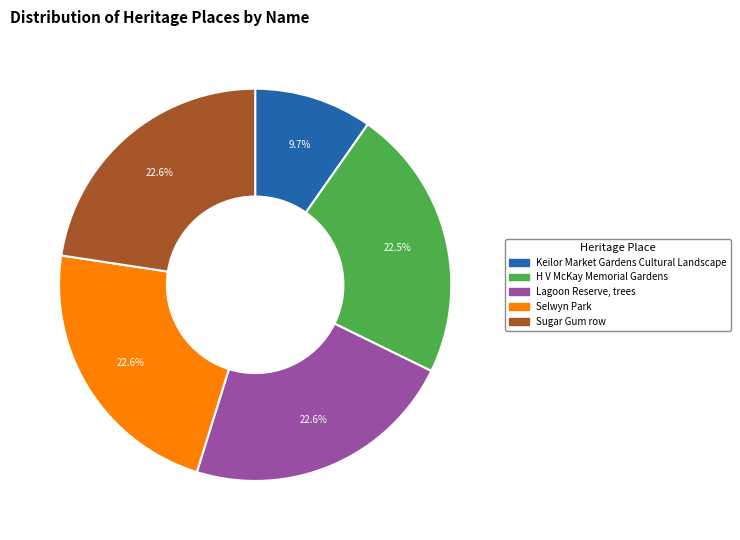

Approximately how many times larger is the value at Selwyn Park compared to Keilor Market Gardens Cultural Landscape?

2.3